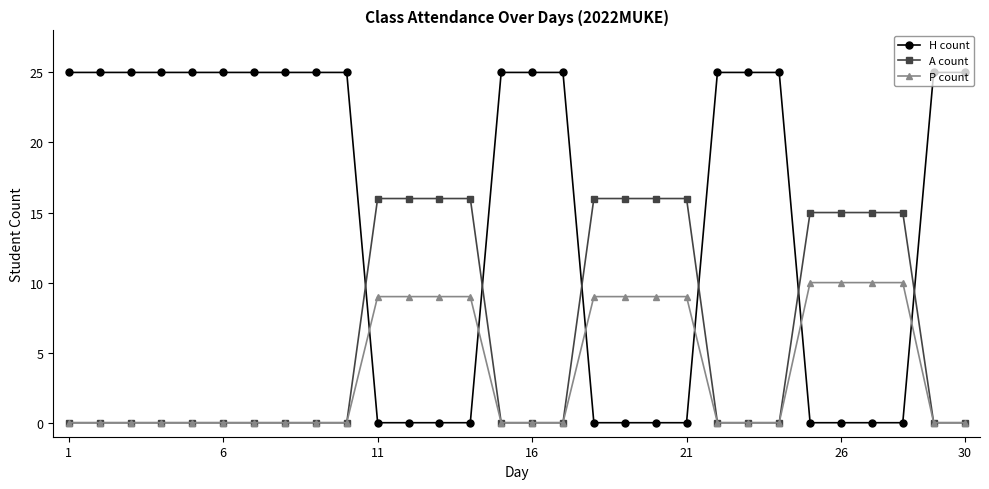

What is the greatest value displayed?

25